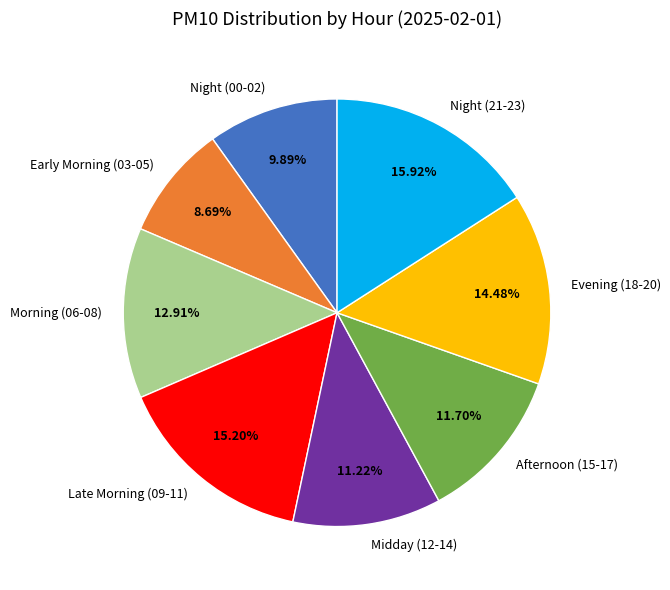

Combined, do Midday (12-14) and Evening (18-20) account for over 50%?

No